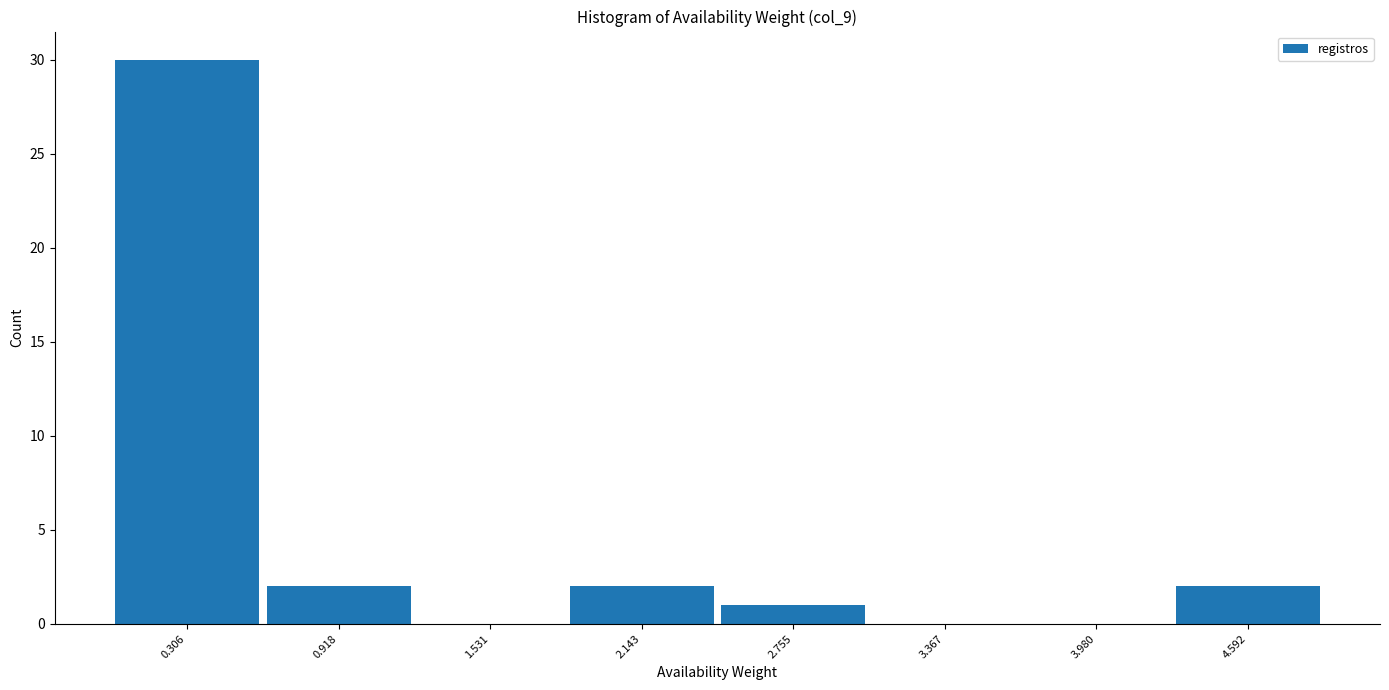

What is the height of the bar covering 1.8 to 2.4 on the x-axis? Neither the bar edges nor the heights are printed on the chart, so give them approximately, as read against the axes.

2